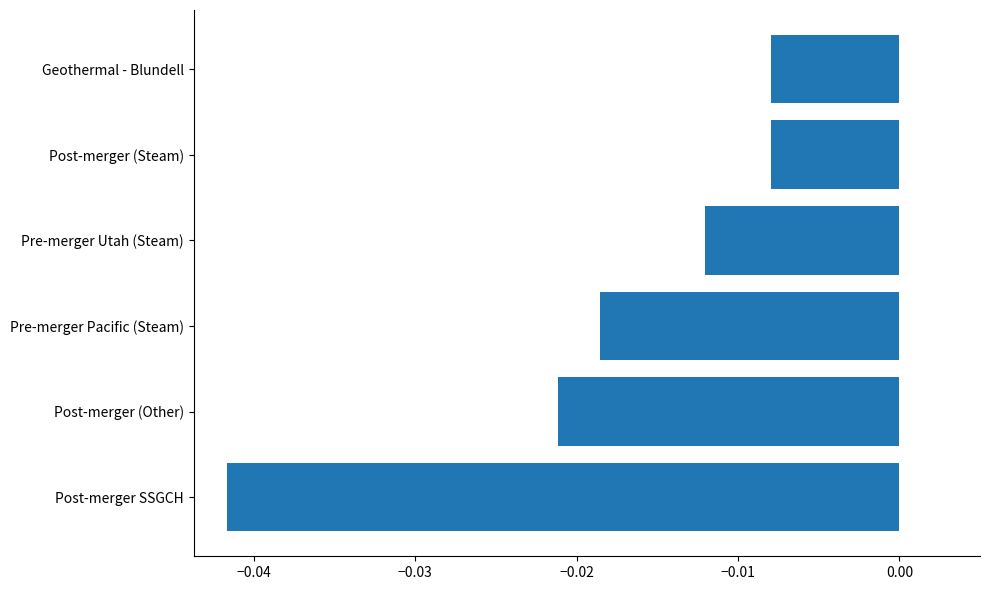

Which label corresponds to the smallest value in the chart?

Post-merger SSGCH